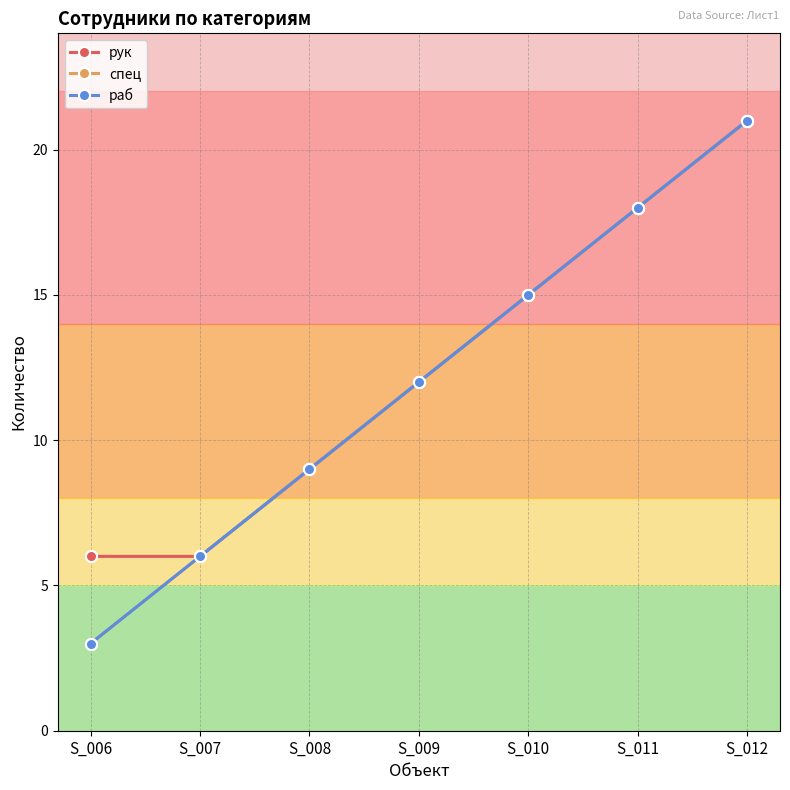

Is this an area chart (filled region under the line)?

No